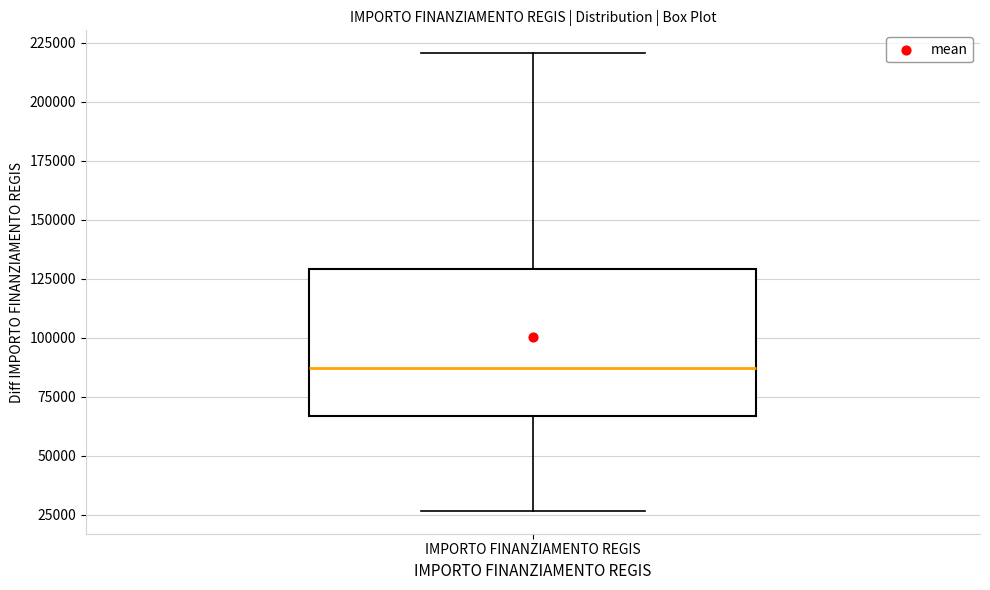

Where does the median line of the box for IMPORTO FINANZIAMENTO REGIS sit on the y-axis? The values are not printed on the chart, so give them approximately, as read against the axis.

85000